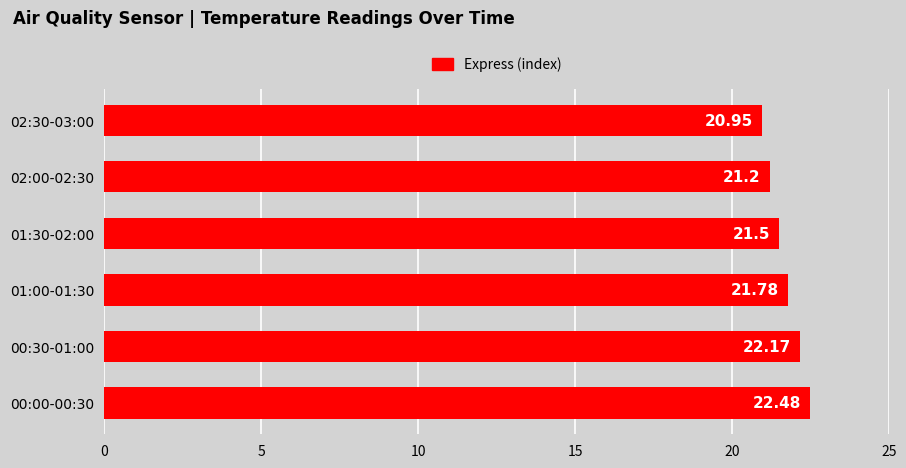

What is the sum of all values?

130.1